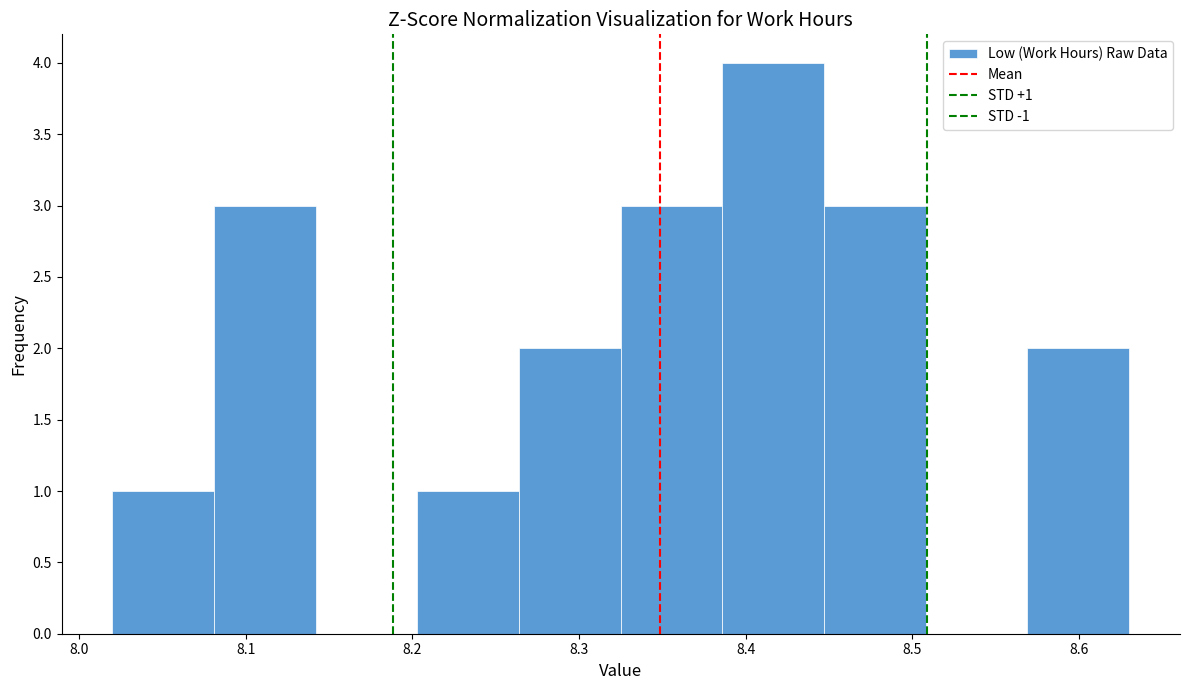

Over which range of the x-axis is the bar tallest?

8.386 to 8.447